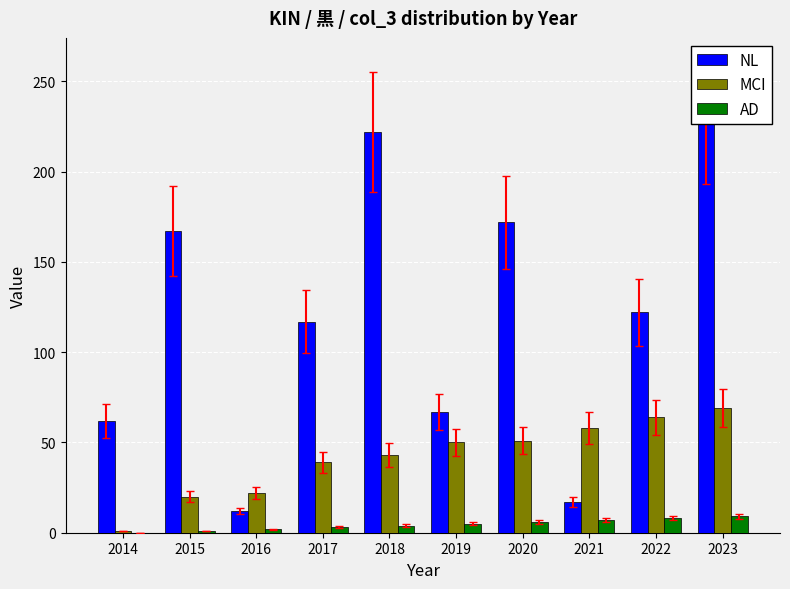

What is the value of the AD bar at the 7th from the left?

6